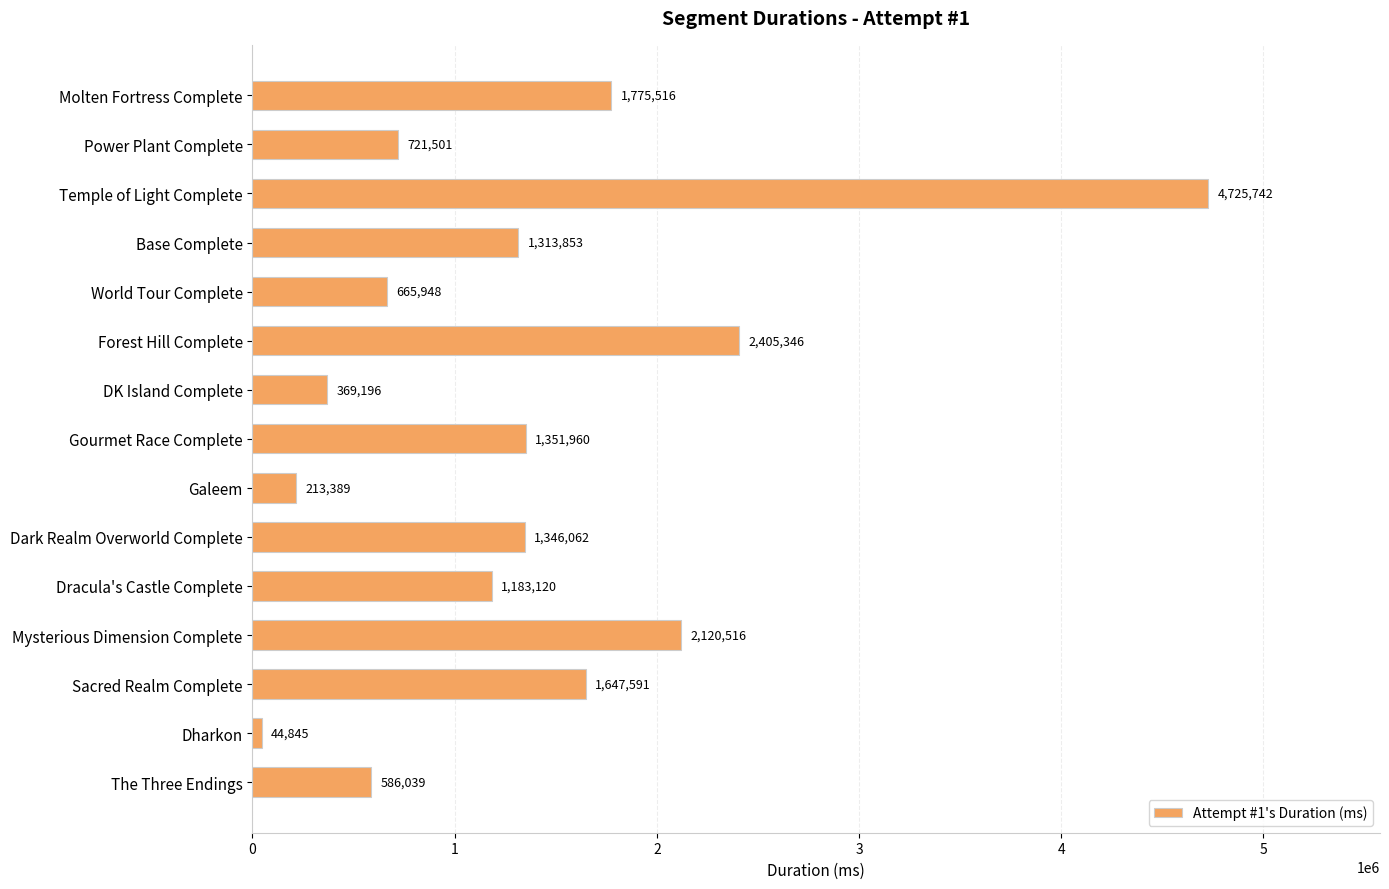

What is the difference between the maximum and minimum values?

4680897